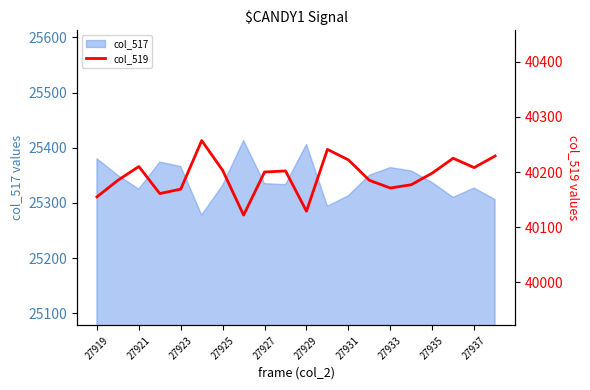

How many values exceed 40200?

9